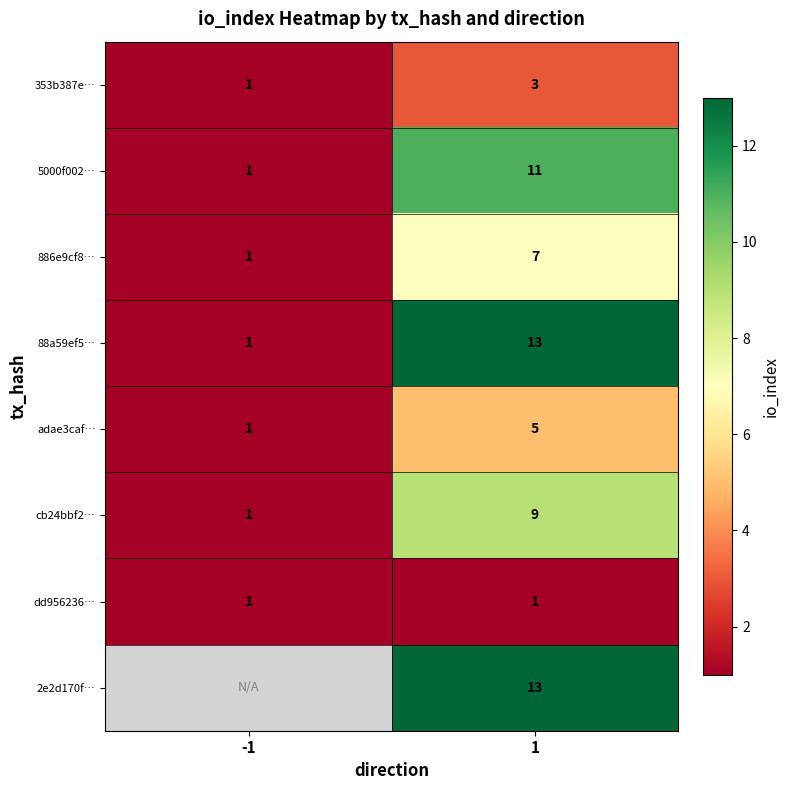

At how many categories does at least one series exceed 3?

1